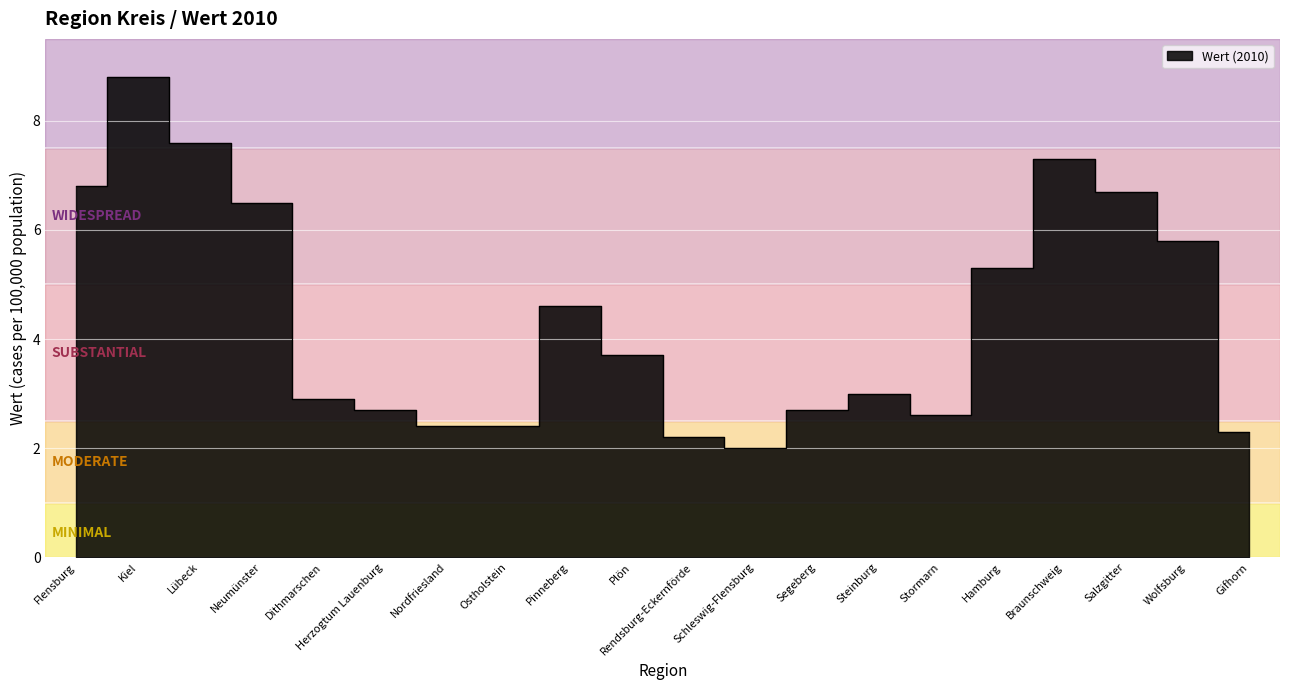

List the labels in order of value, smallest first.

Schleswig-Flensburg, Rendsburg-Eckernförde, Gifhorn, Nordfriesland, Ostholstein, Stormarn, Herzogtum Lauenburg, Segeberg, Dithmarschen, Steinburg, Plön, Pinneberg, Hamburg, Wolfsburg, Neumünster, Salzgitter, Flensburg, Braunschweig, Lübeck, Kiel